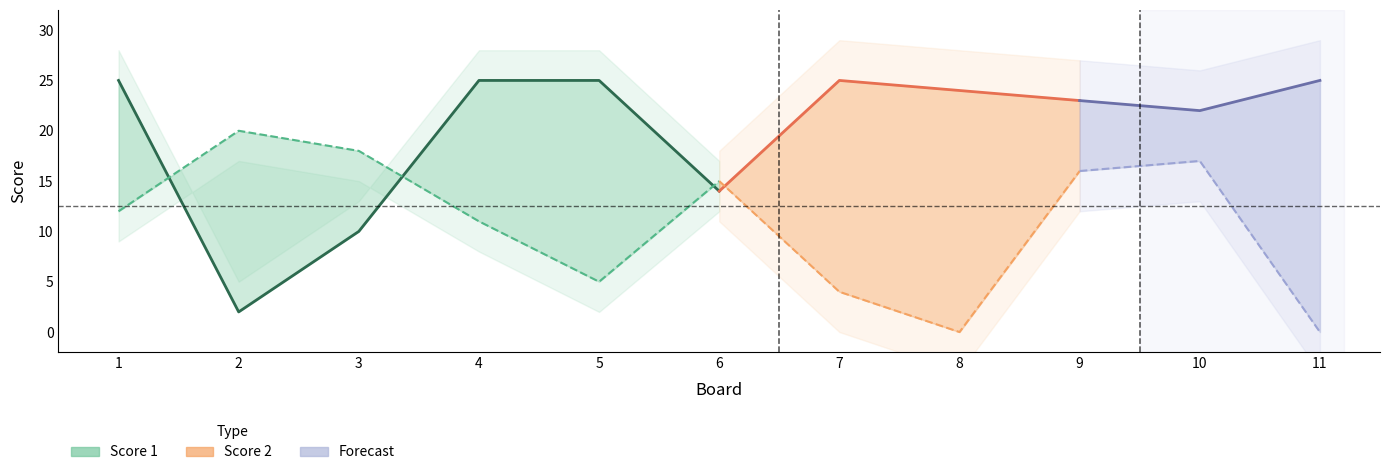

What is the total value across all series at 7?

29